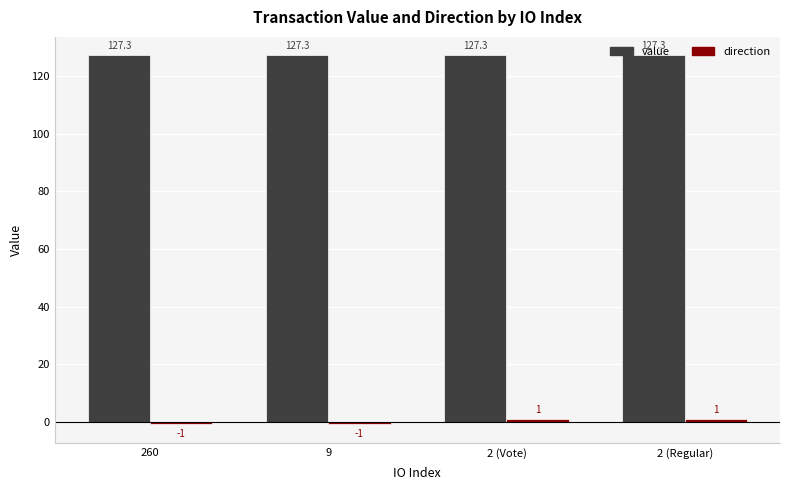

True or false: value has a value of 174.6 at 260.

False